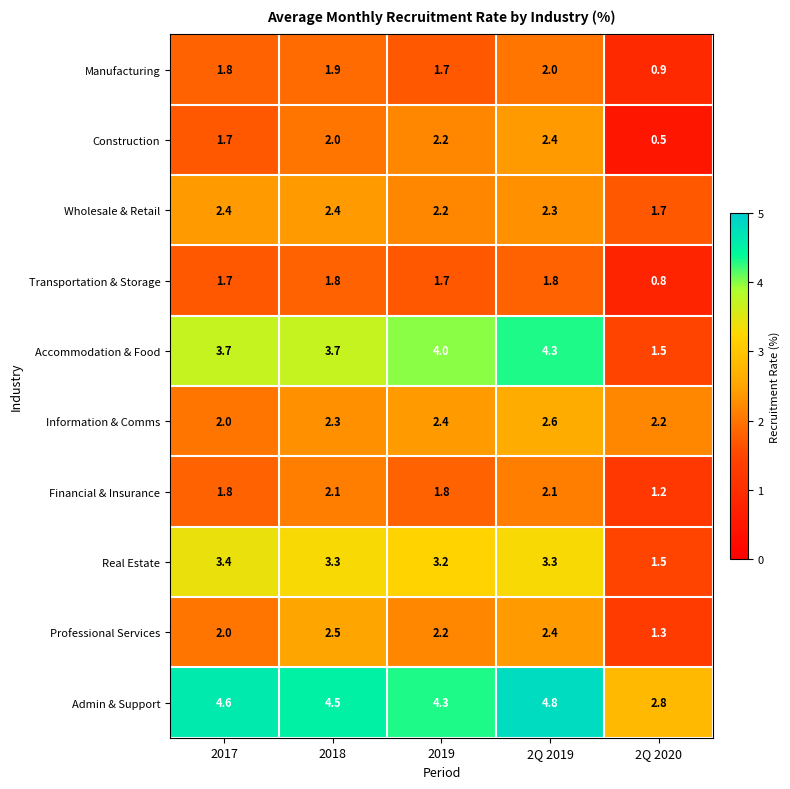

What is the maximum value for Financial & Insurance?

2.1